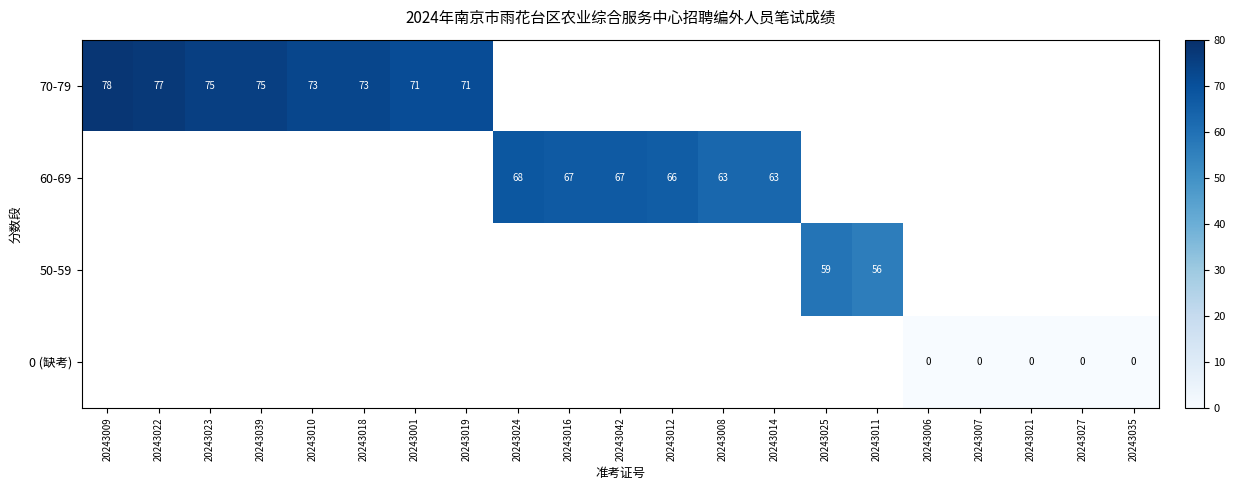

Is it true that 60-69 equals 104 at 20243008?

False